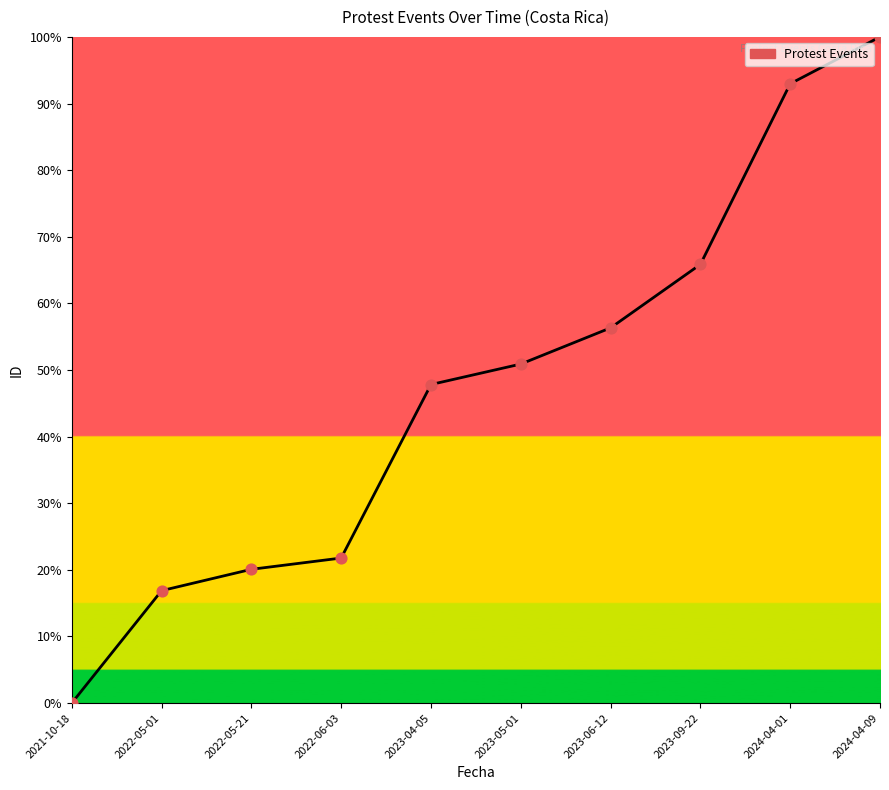

Which has a higher value, 2023-04-05 or 2023-05-01?

2023-05-01